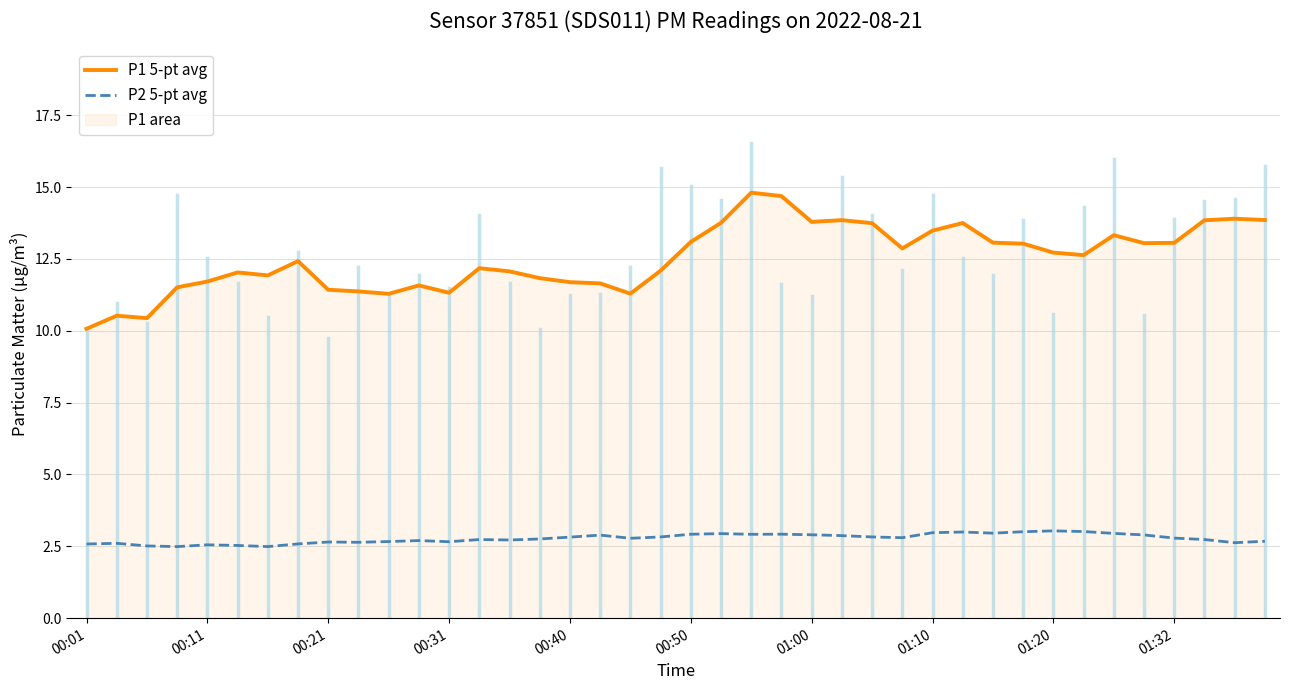

Reading right to left, list all the values displayed in this chart.

P1 5-pt avg: 13.9	13.9	13.8	13.1	13.1	13.3	12.6	12.7	13.0	13.1	13.8	13.5	12.9	13.7	13.8	13.8	14.7	14.8	13.8	13.1	12.1	11.3	11.7	11.7	11.8	12.1	12.2	11.3	11.6	11.3	11.4	11.4	12.4	11.9	12.0	11.7	11.5	10.4	10.5	10.1
P2 5-pt avg: 2.7	2.6	2.7	2.8	2.9	2.9	3.0	3.0	3.0	3.0	3.0	3.0	2.8	2.8	2.9	2.9	2.9	2.9	2.9	2.9	2.8	2.8	2.9	2.8	2.8	2.7	2.7	2.7	2.7	2.7	2.6	2.6	2.6	2.5	2.5	2.6	2.5	2.5	2.6	2.6